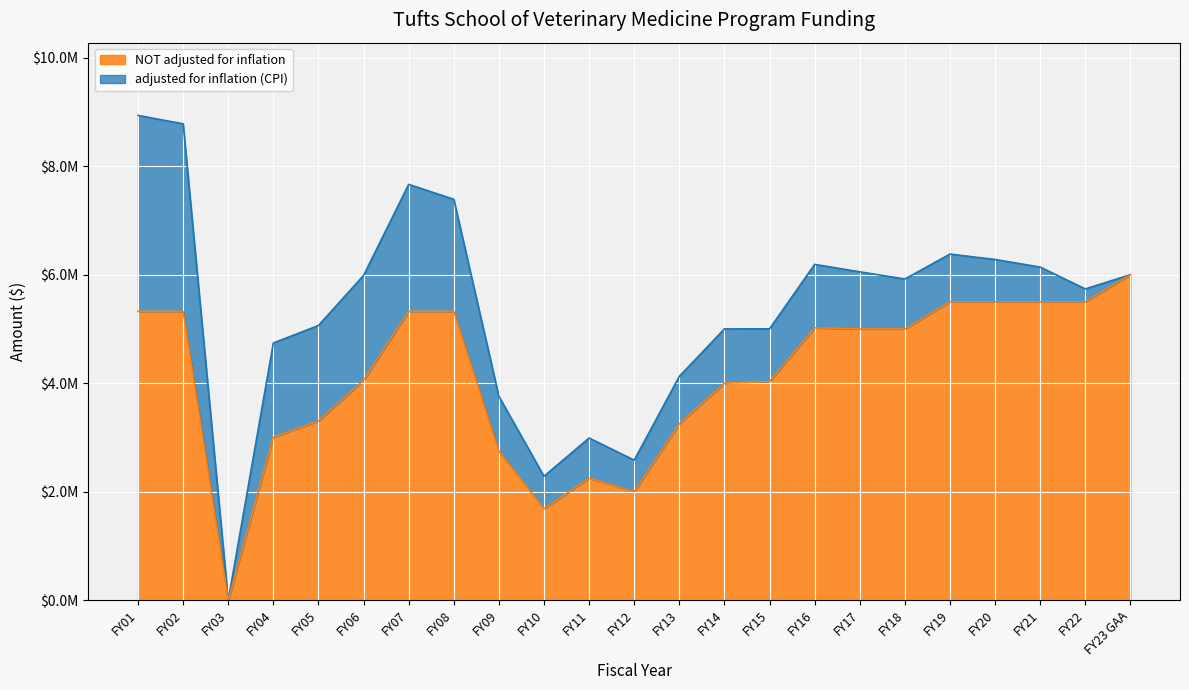

How many interior local peaks does the adjusted for inflation (CPI) series have?

4